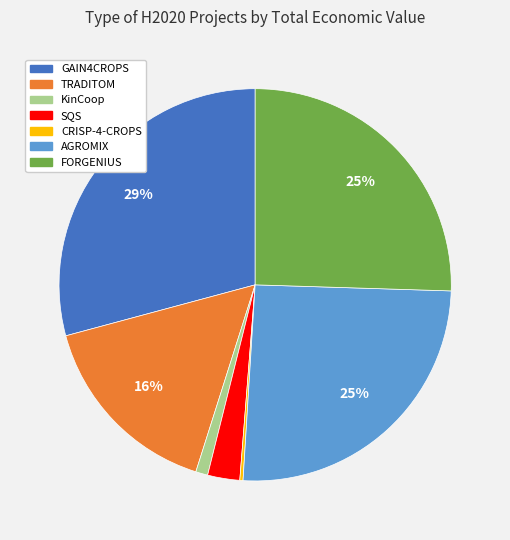

Which has a higher value, TRADITOM or KinCoop?

TRADITOM